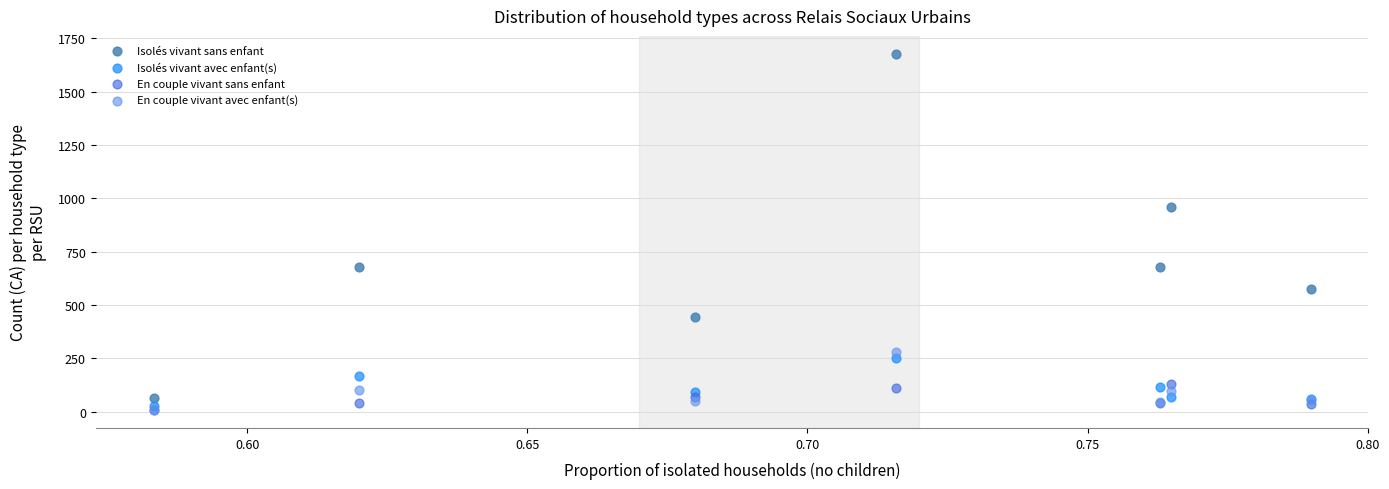

Across all series, what Y value is closest to 843?

960